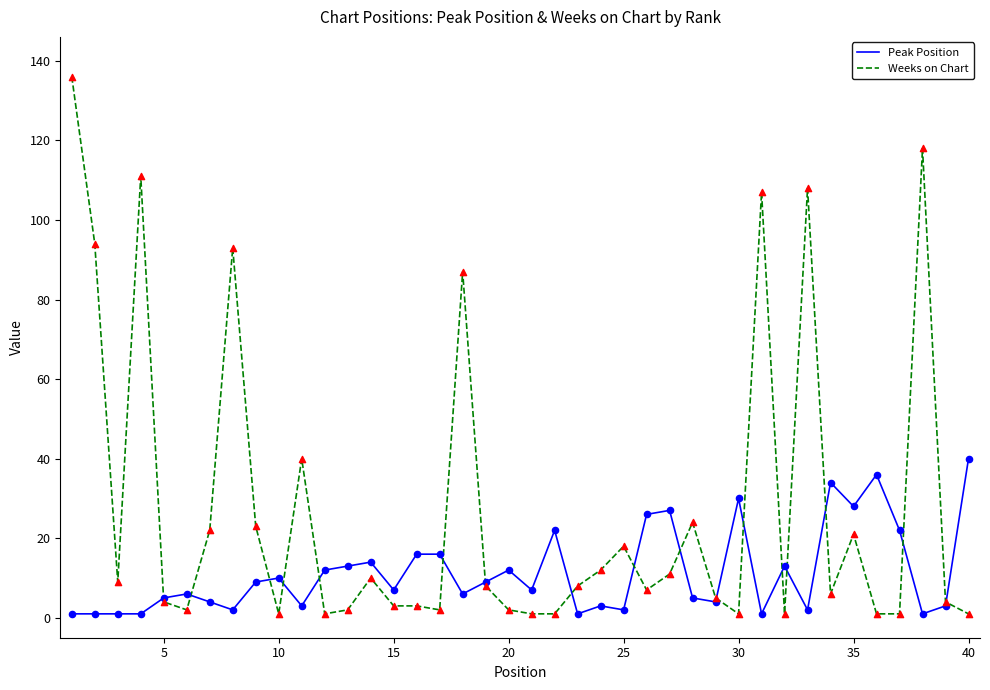

Which series has the widest spread of values?

Weeks on Chart